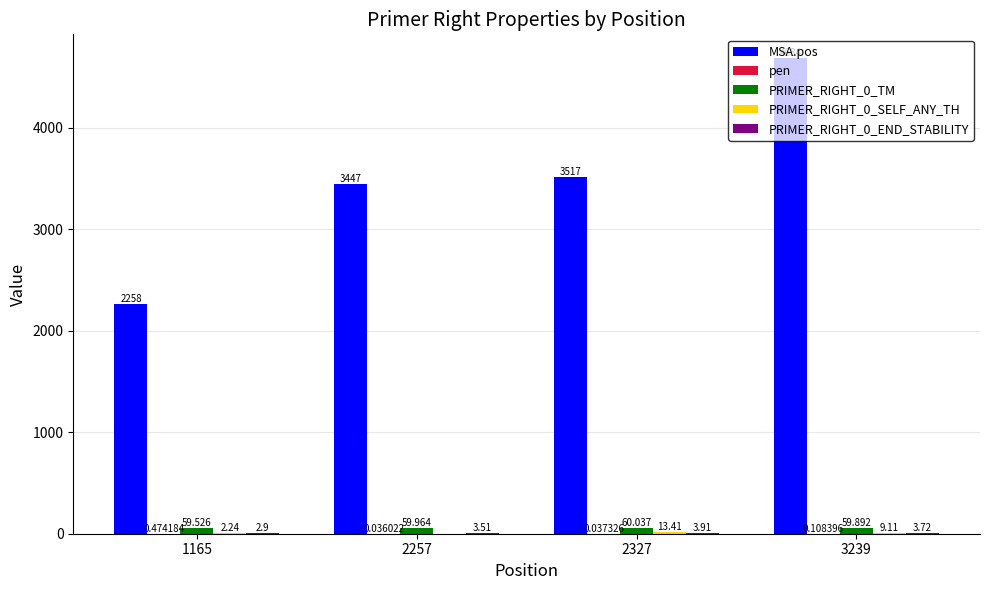

Which series changed the most between 2257 and 3239?

MSA.pos